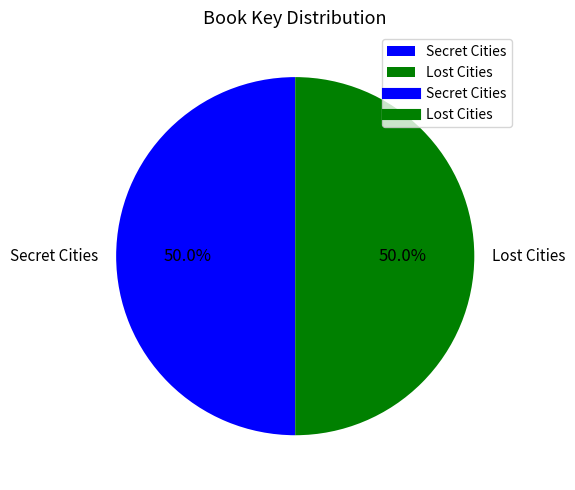

What is the total percentage of Lost Cities and Secret Cities?

100.0%